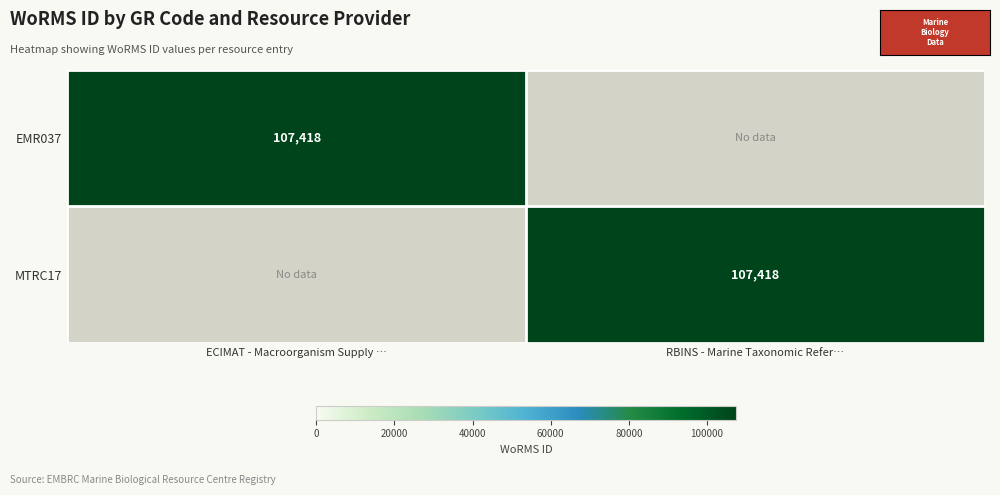

The value of EMR037 at ECIMAT - Macroorganism Supply … is 107418. True or false?

True